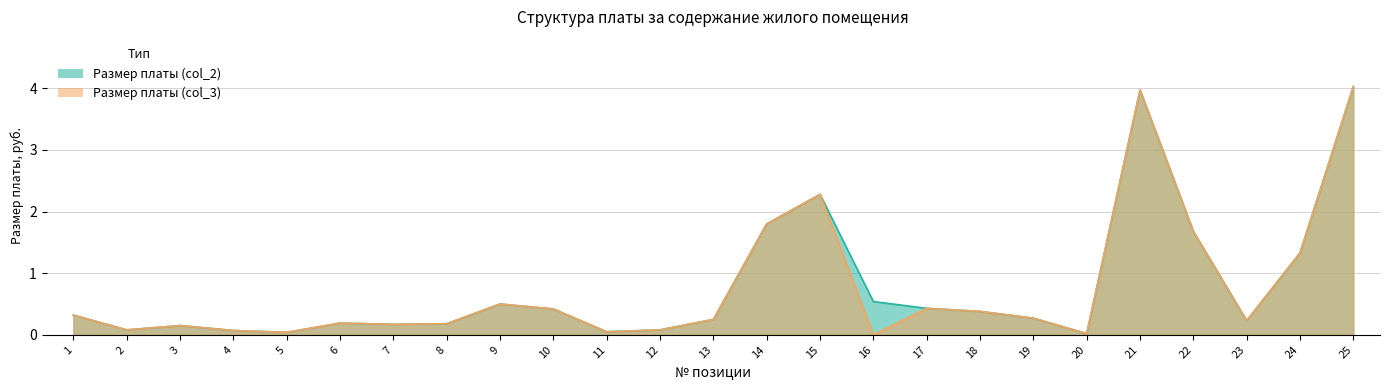

What is the difference between the maximum and minimum values in the Размер платы (col_2) series?

4.0